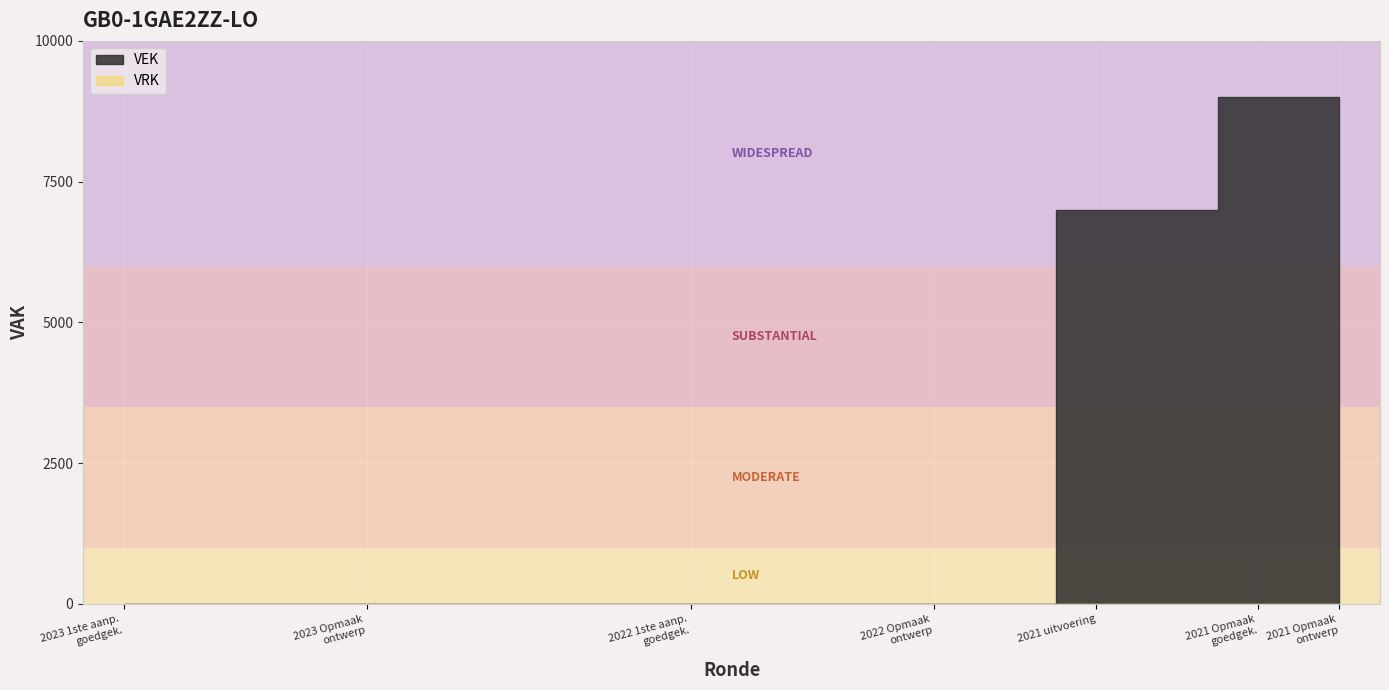

At which label does VEK reach its minimum?

2023 1ste aanpassing – goedgekeurd